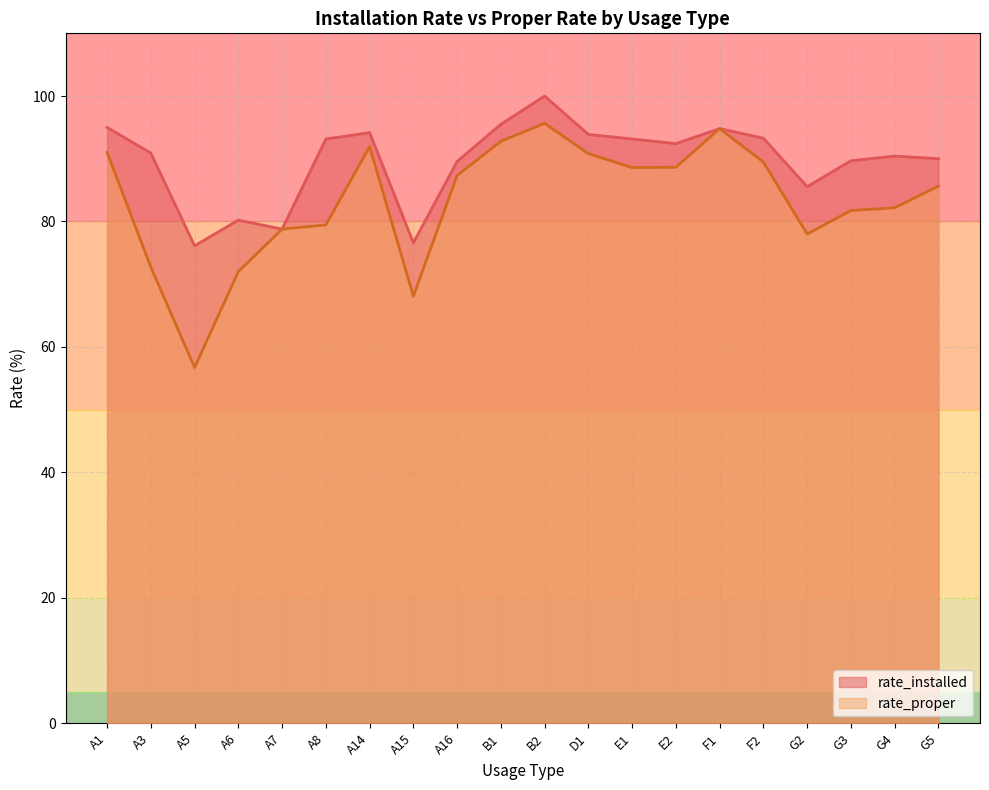

What is the sum of all rate_installed values?

1793.3